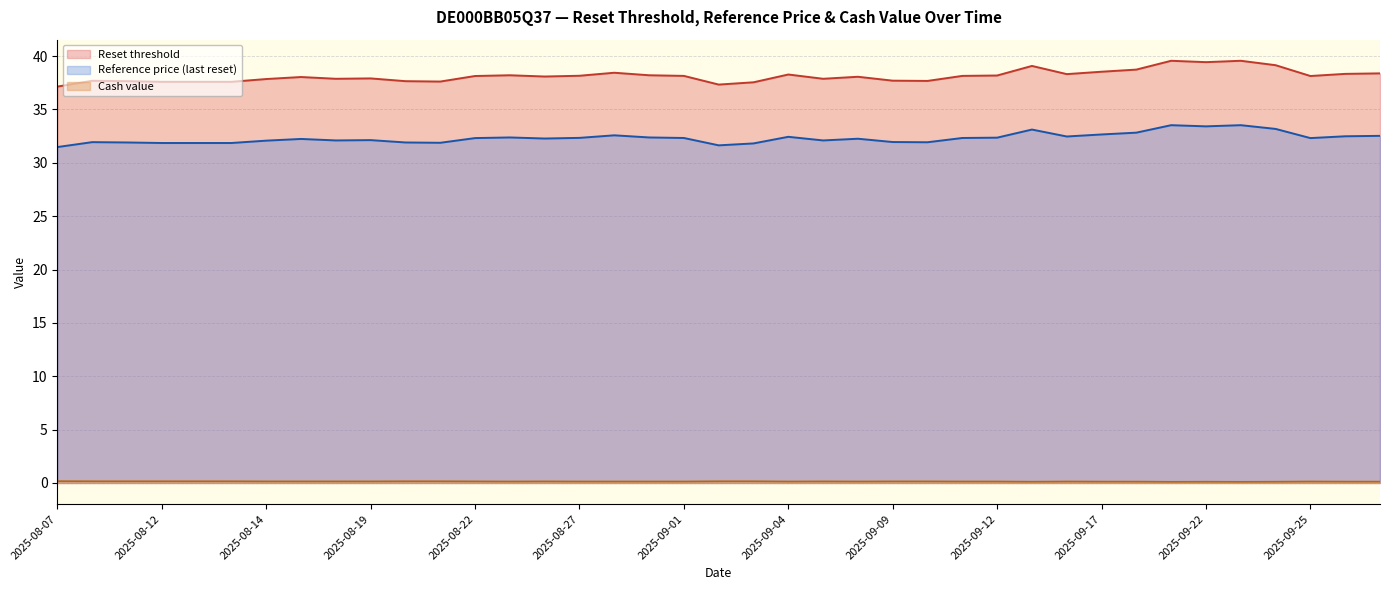

Rank the series by their average value, from highest to lowest.

Reset threshold, Reference price (last reset), Cash value